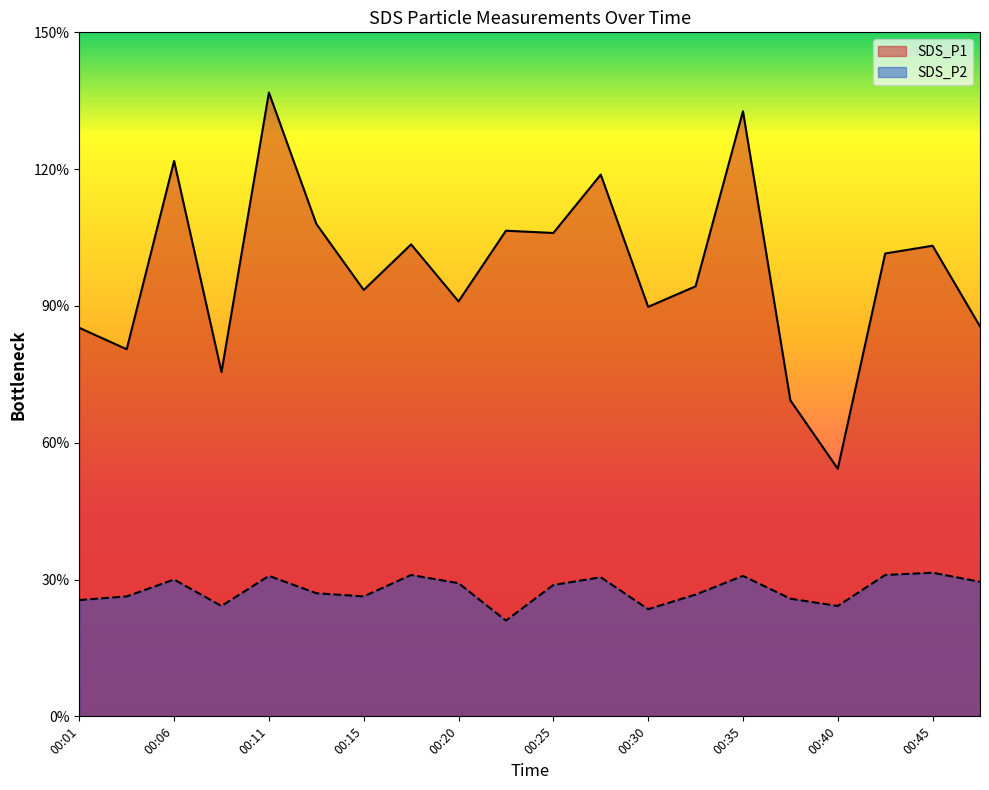

How many lines are shown in the chart?

2